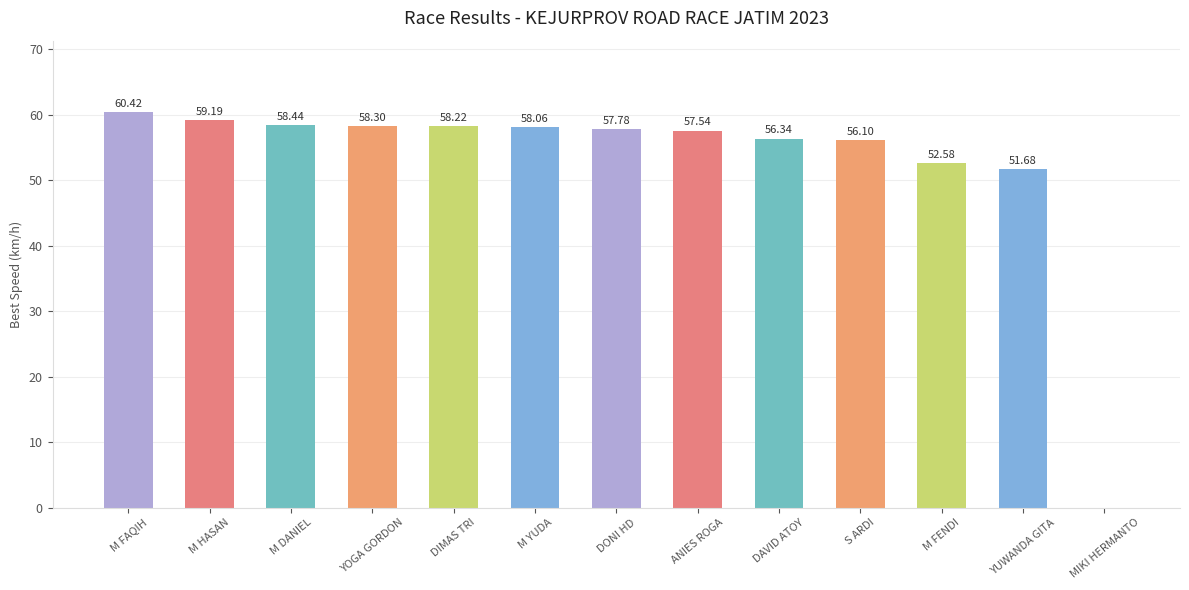

What is the difference between the values at DAVID ATOY and YUWANDA GITA?

4.7